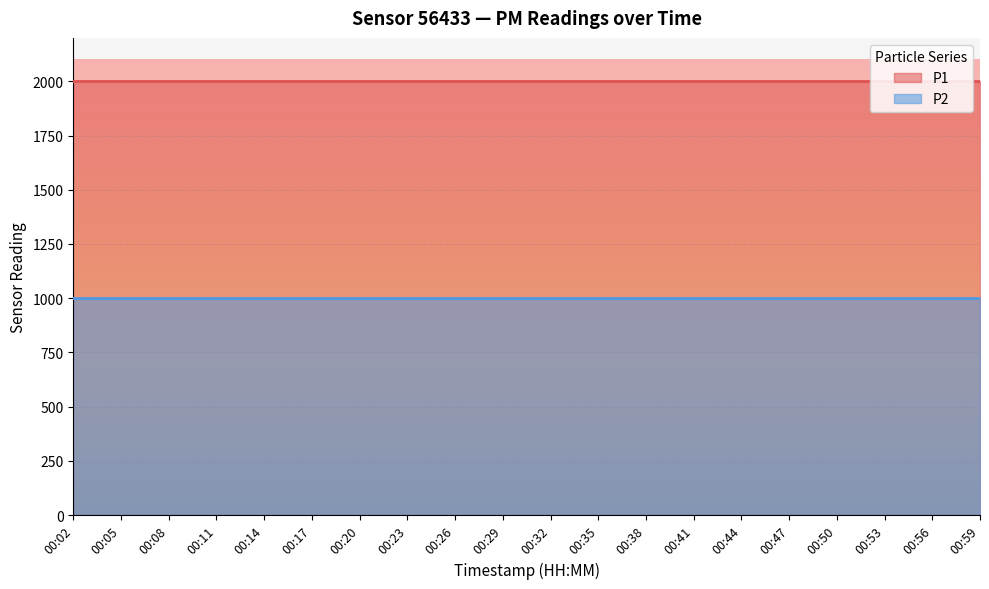

True or false: P2 and P1 intersect in this chart.

False